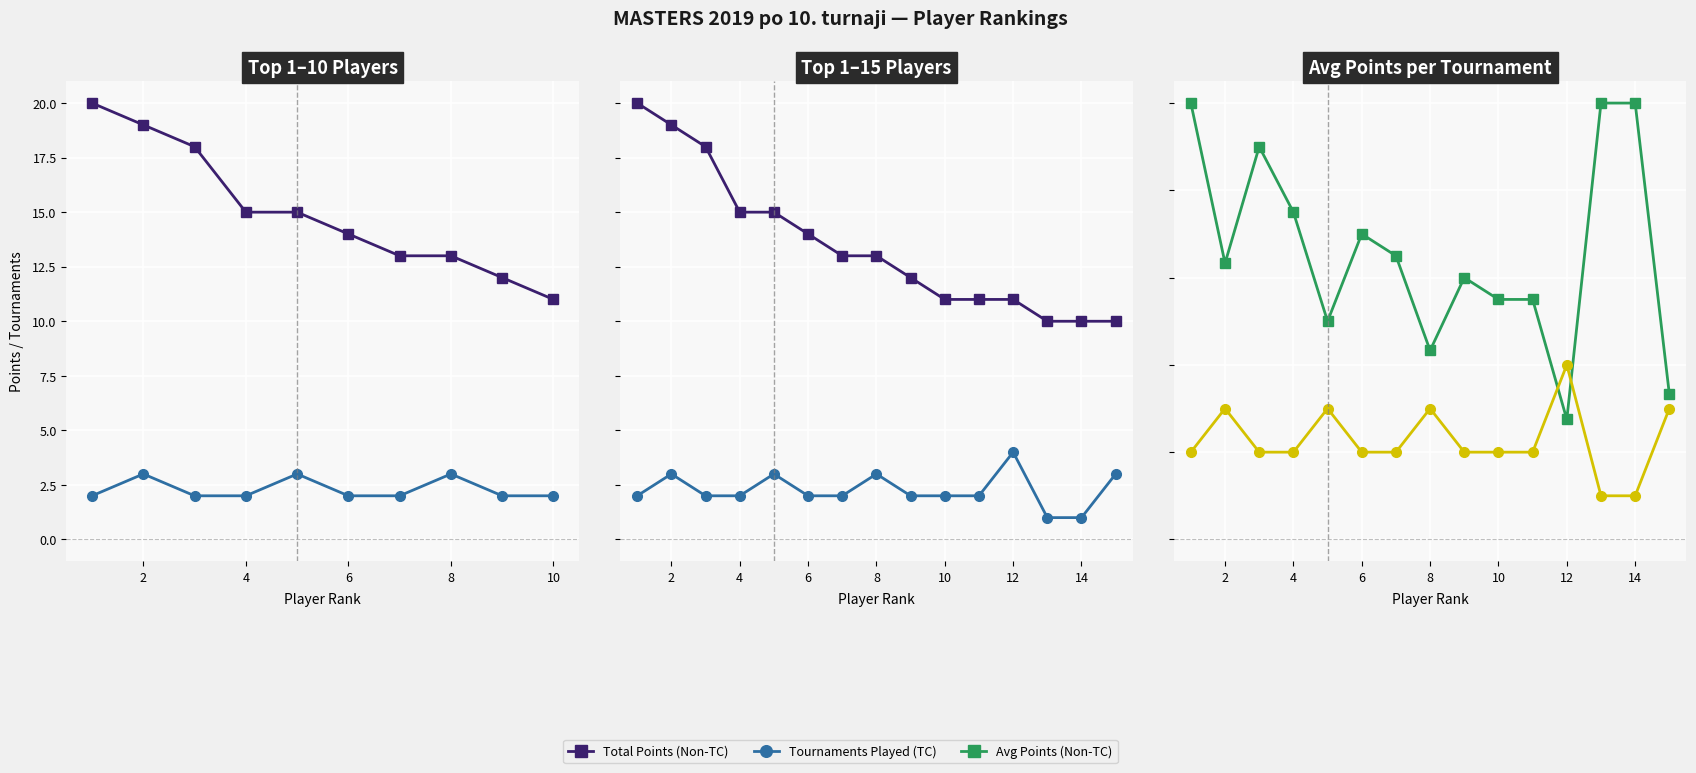

True or false: Tournaments Played (TC) has a value of 0.8 at 8.

False